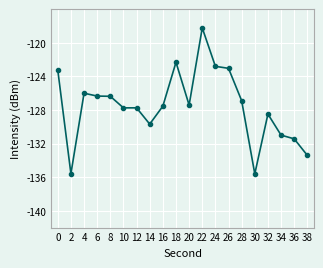

What is the smallest value displayed?

-135.6